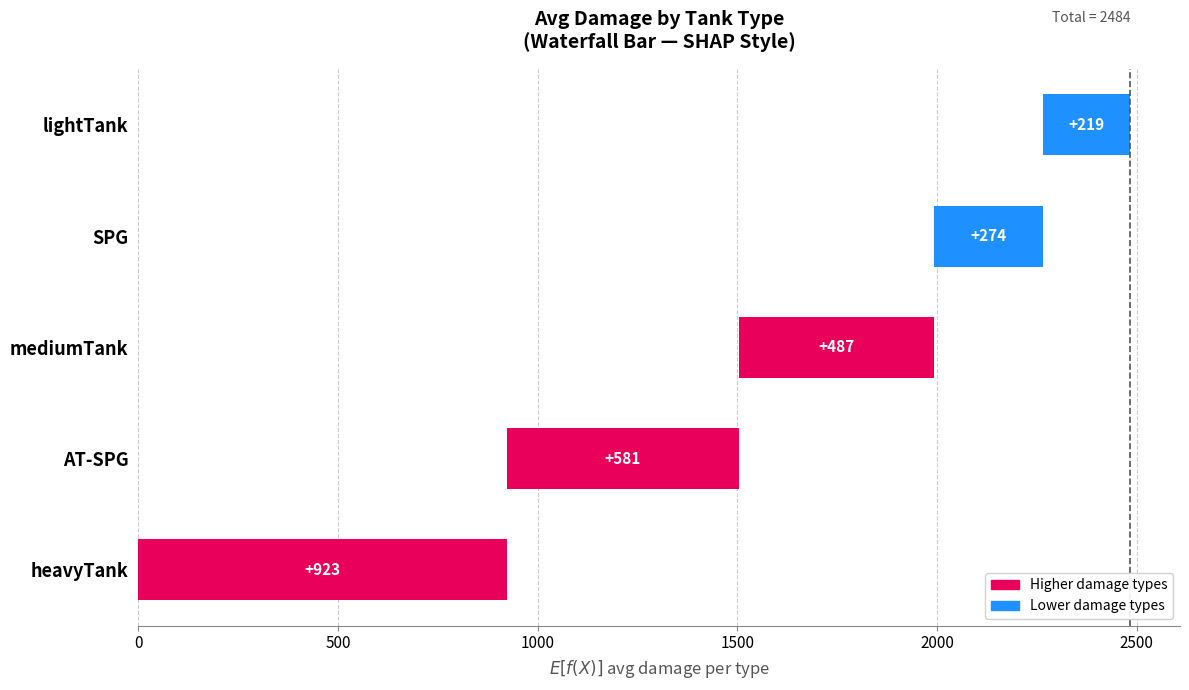

The value at SPG is 81.4. True or false?

False